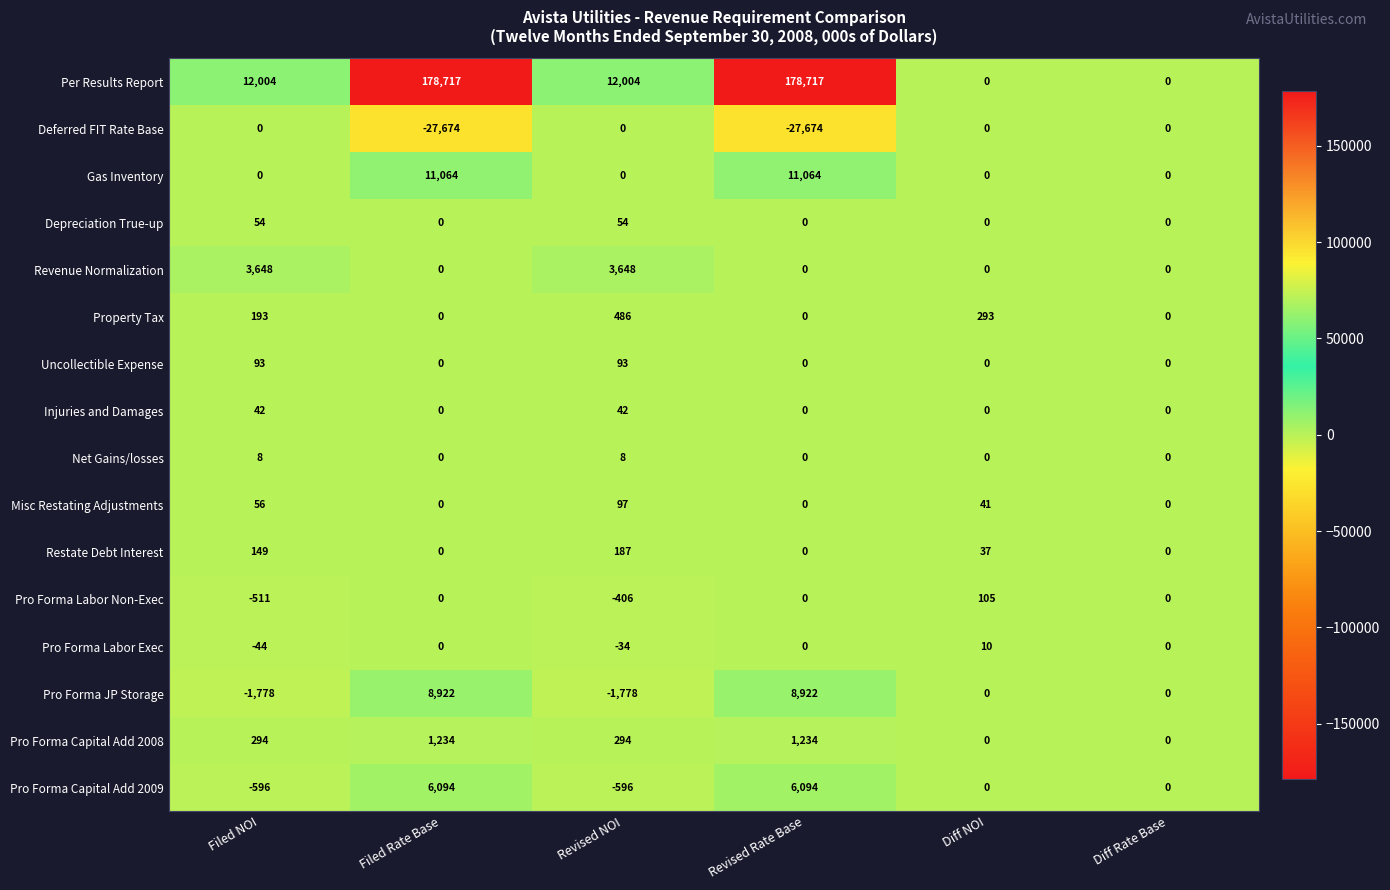

Which series changed the most between Filed NOI and Revised NOI?

Property Tax